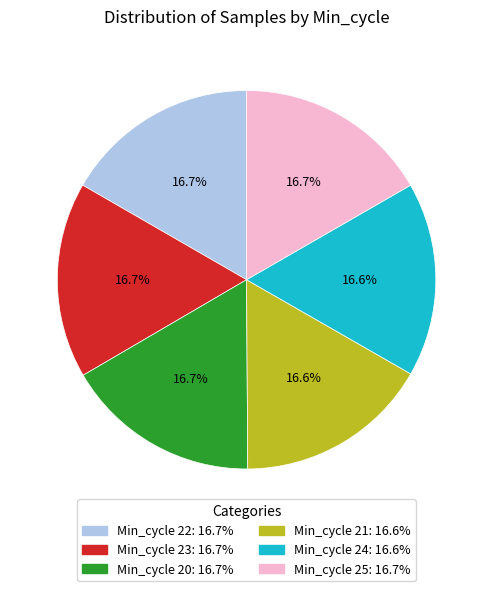

Is there any slice that represents more than half of the pie?

No